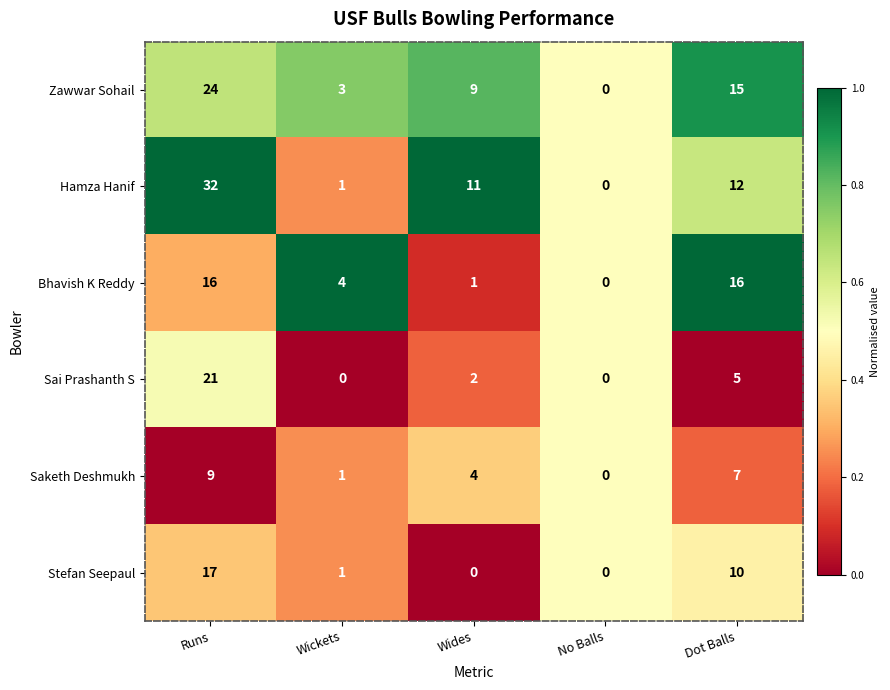

Which series changed the most between Runs and Dot Balls?

Hamza Hanif